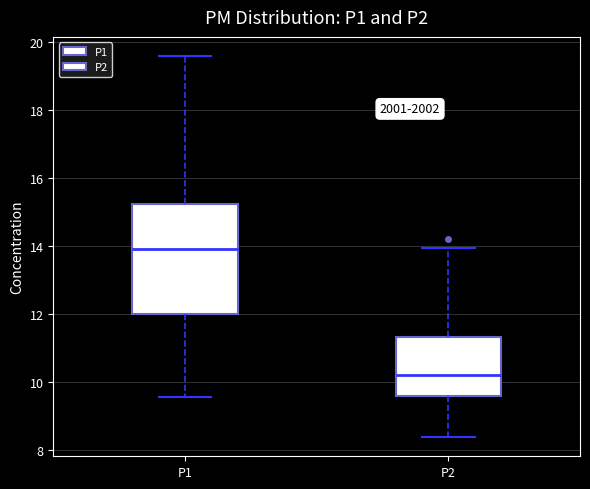

Reading left to right, transcribe this box plot: for each box, give where its median line is, the range the box spans, and where its two whiskers end, as read against the y-axis. The values are not printed on the chart, so give them approximately, as read against the axis.

P1: median 14.0, box 12.0 to 15.2, whiskers 9.6 to 19.6
P2: median 10.2, box 9.6 to 11.4, whiskers 8.4 to 14.0